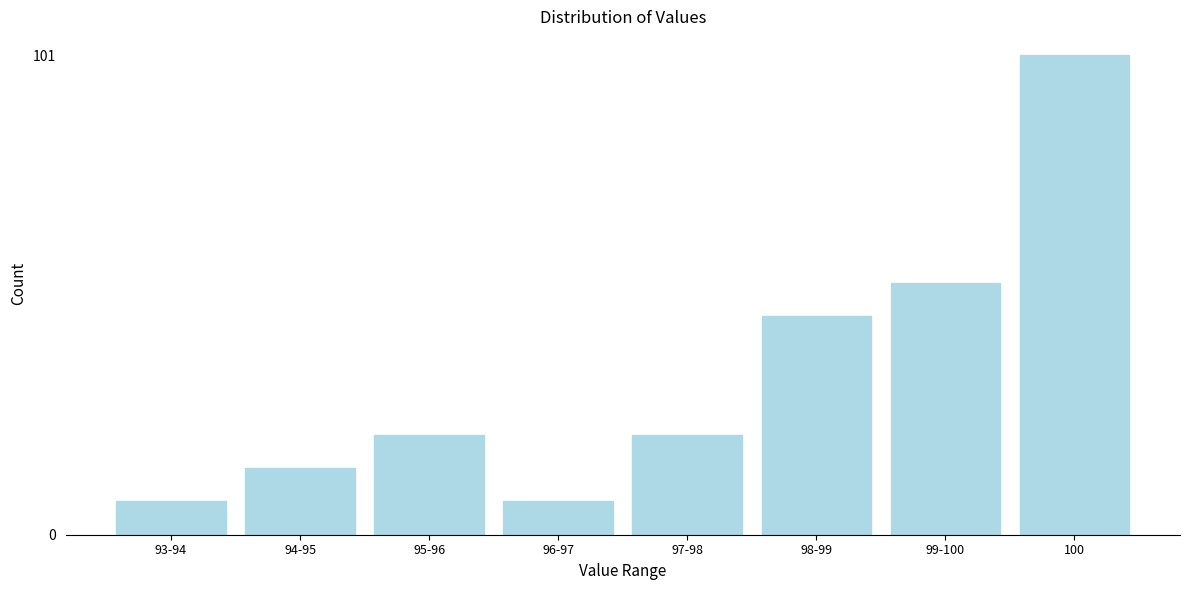

Reading right to left, extract all data points from this chart.

100=101	99-100=53	98-99=46	97-98=21	96-97=7	95-96=21	94-95=14	93-94=7